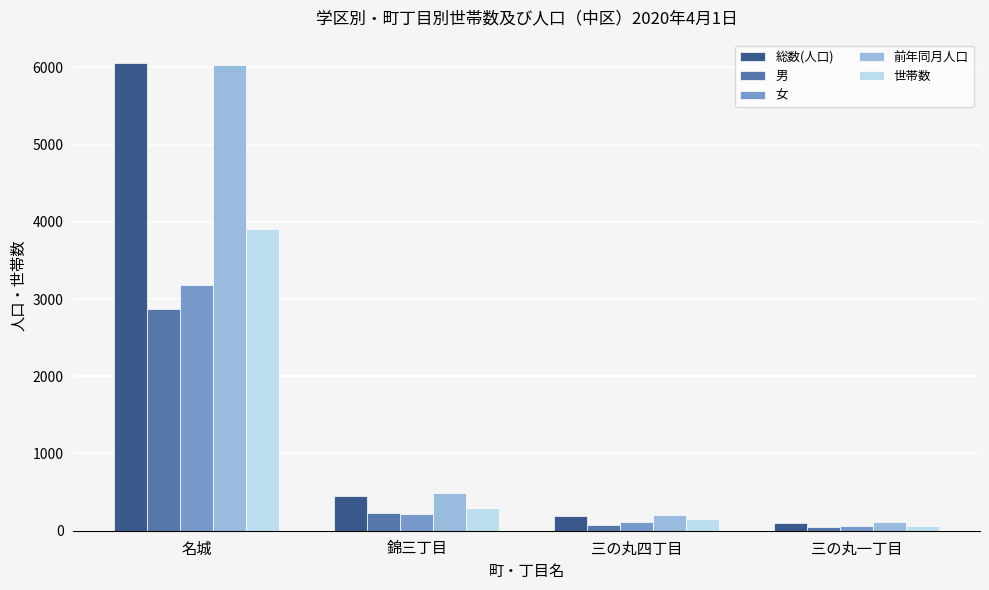

How many distinct data groups are displayed?

5